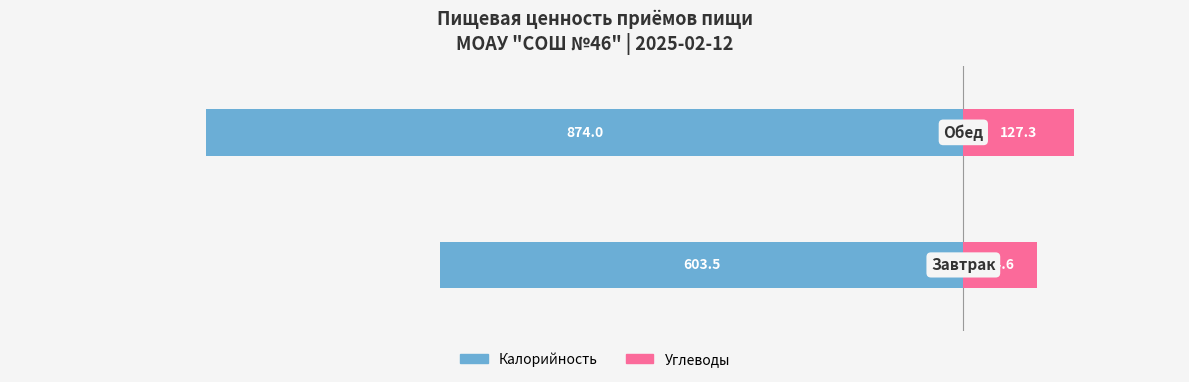

How many values in the Углеводы series are below 127?

1